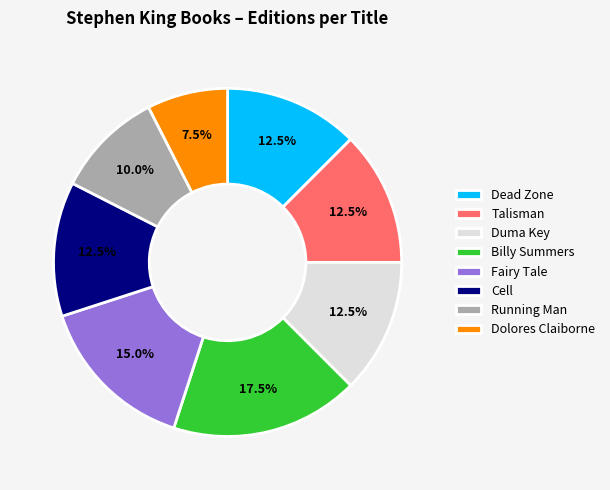

Does Talisman account for over 50% of the chart?

No